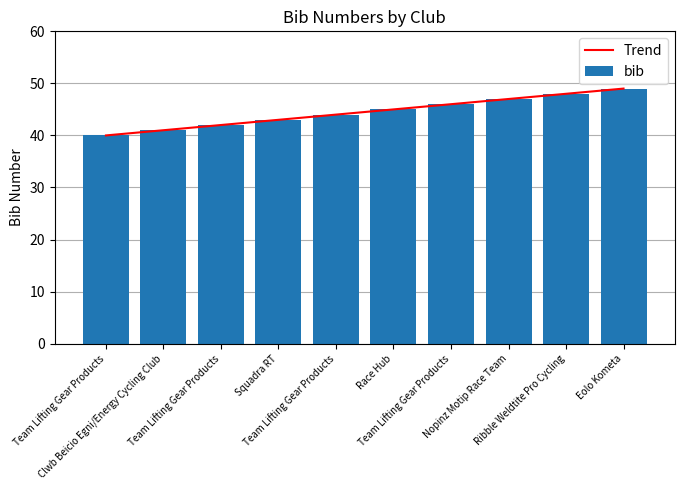

At which label does bib first exceed 45?

Team Lifting Gear Products